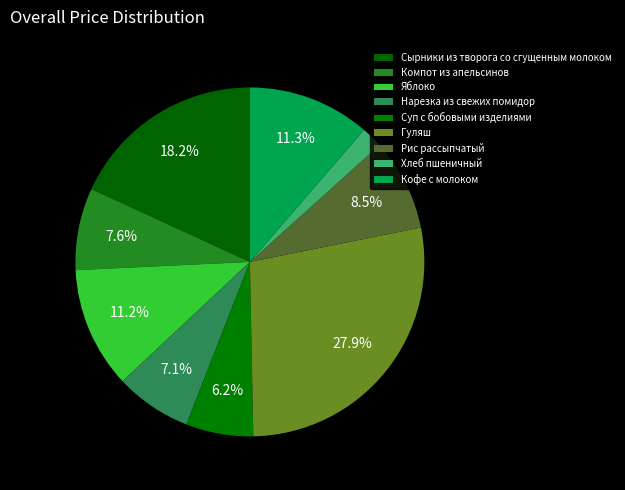

Which slice is the smallest?

Хлеб пшеничный